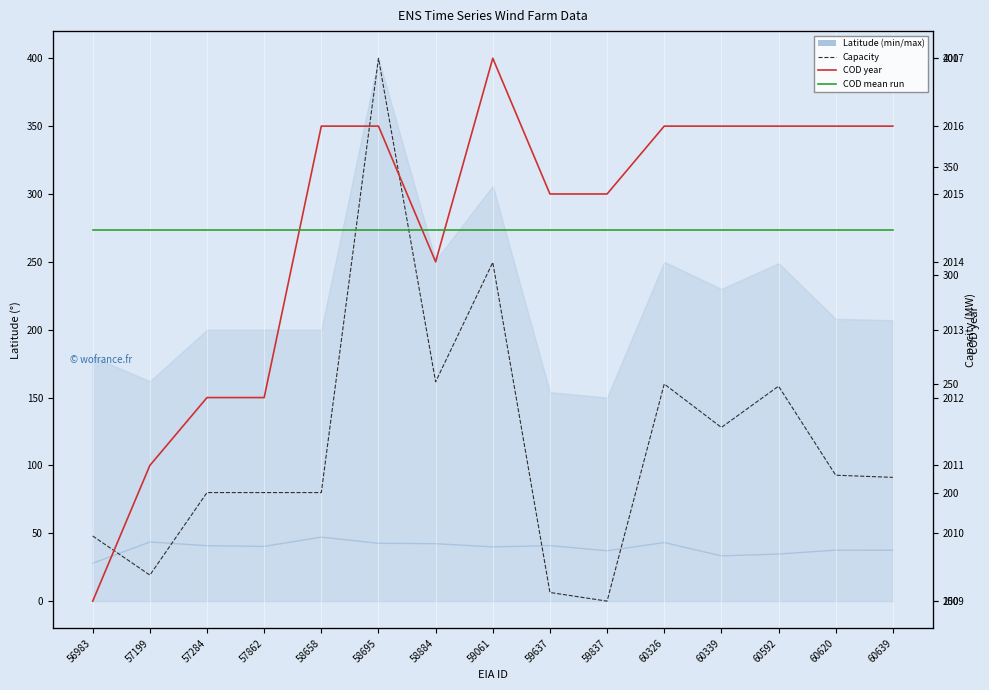

Which category has the lowest value across all series?

56983